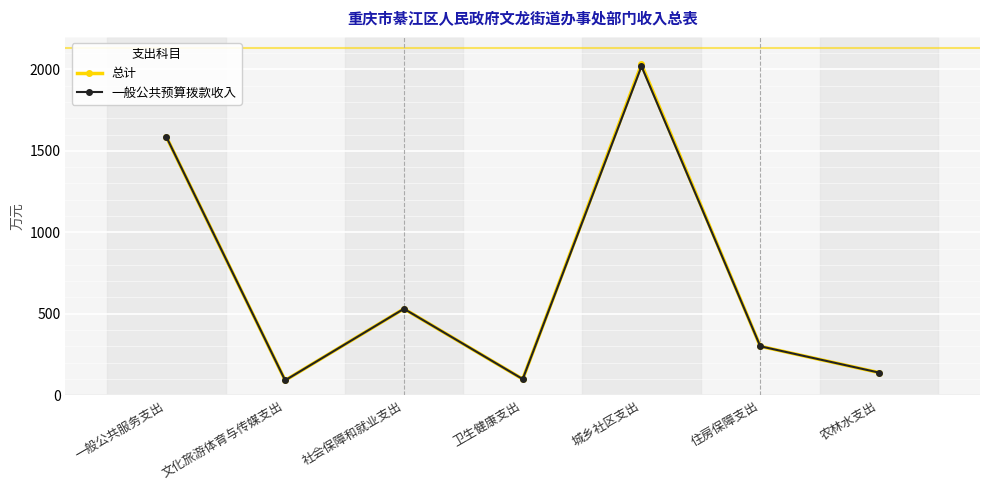

True or false: 一般公共预算拨款收入 has more than 0 interior local peaks.

True